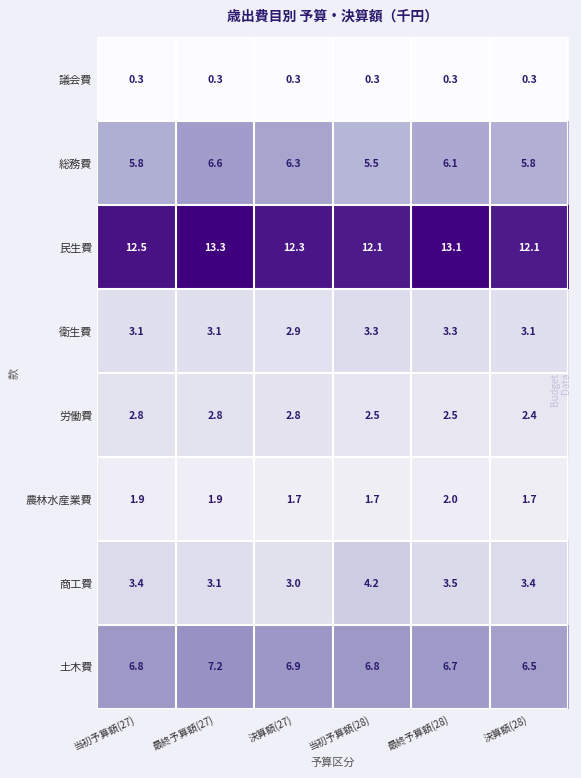

How many data points does each series have?

6